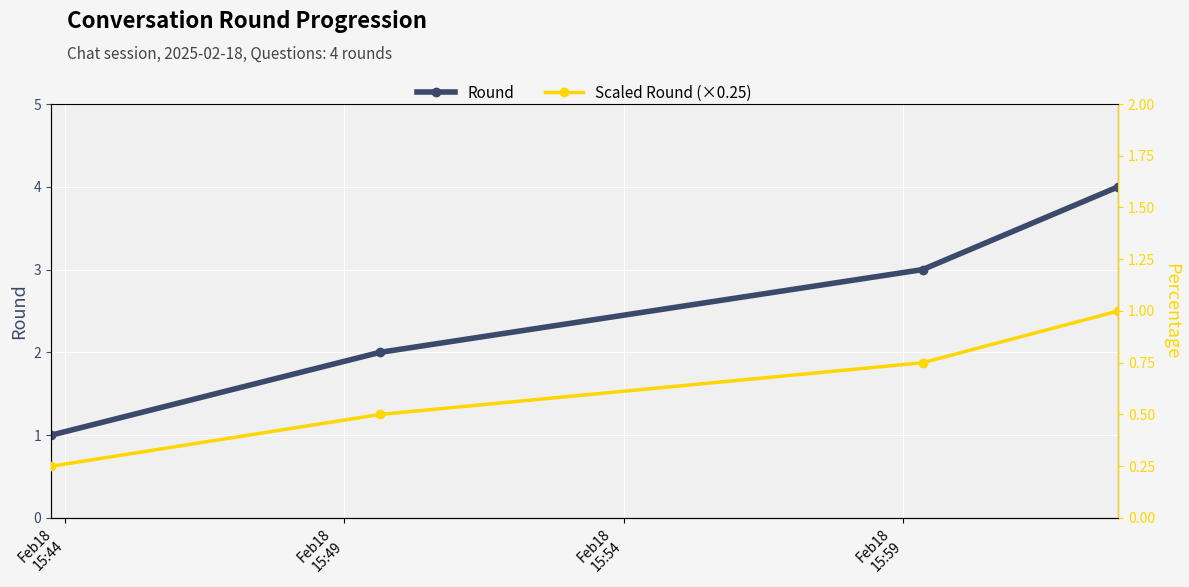

Does the chart display data point markers on the line(s)?

Yes